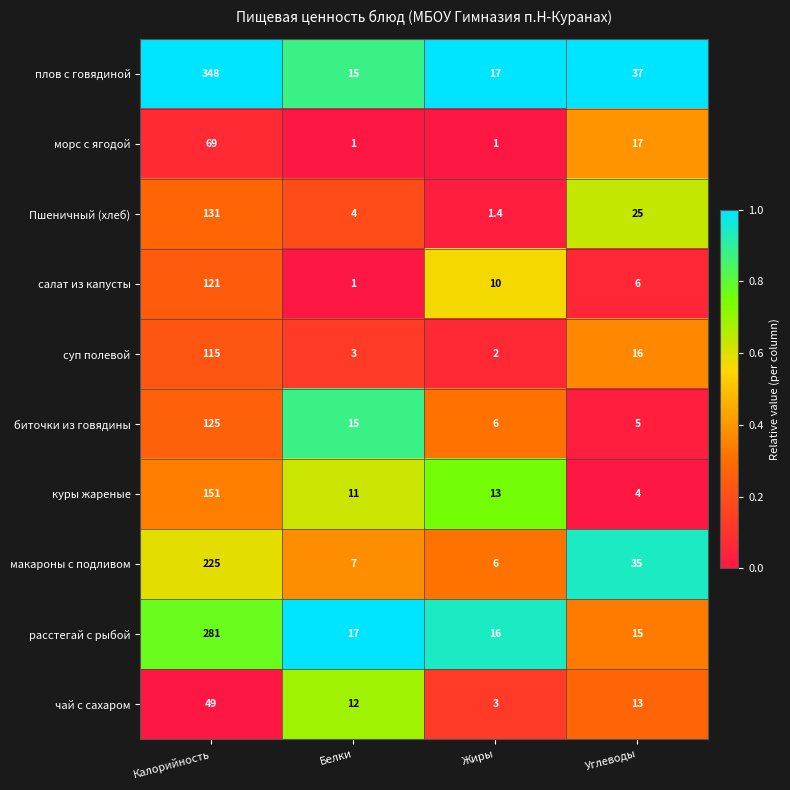

How many series are shown in this chart?

10